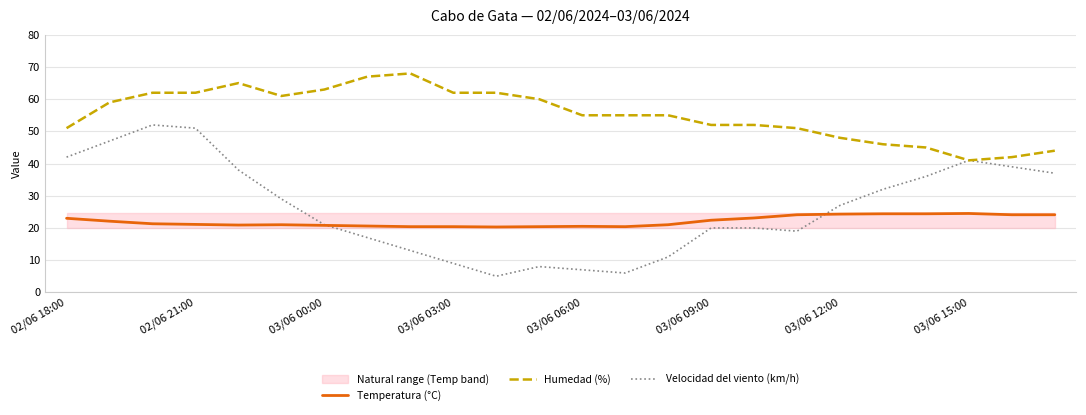

Does the chart have visible grid lines?

Yes